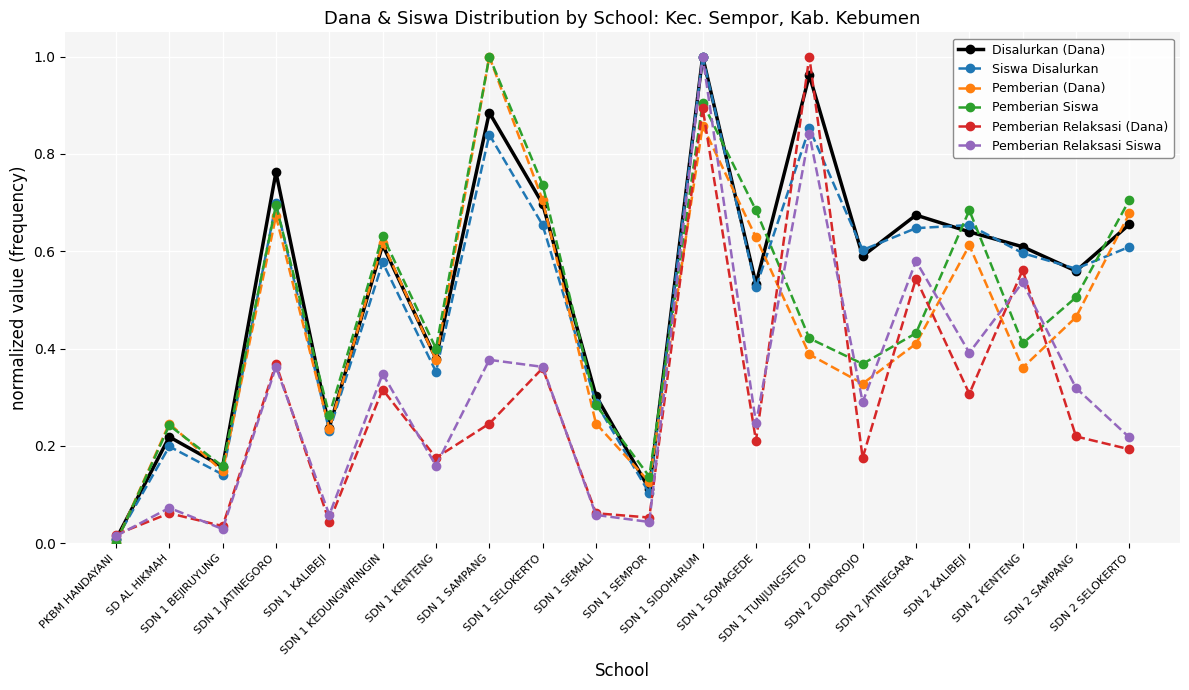

The Disalurkan (Dana) series shows 0.2 at SDN 2 DONOROJO. True or false?

False